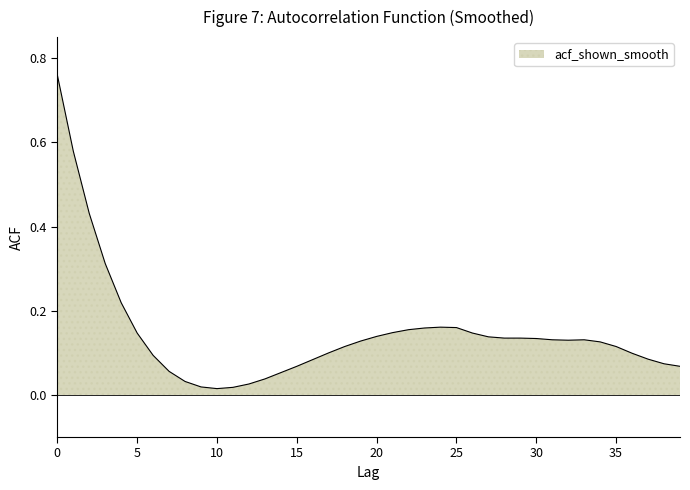

What is the value of the 21st point from the left?

0.1